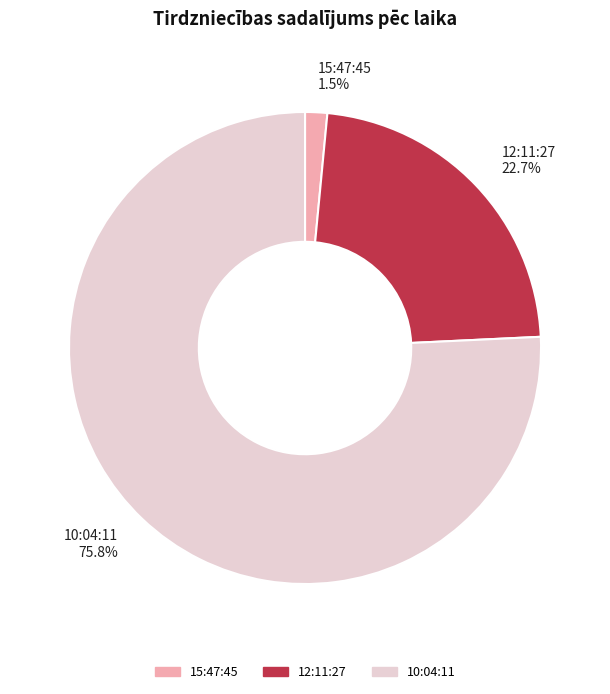

Is the sum of 12:11:27 and 10:04:11 greater than half?

Yes